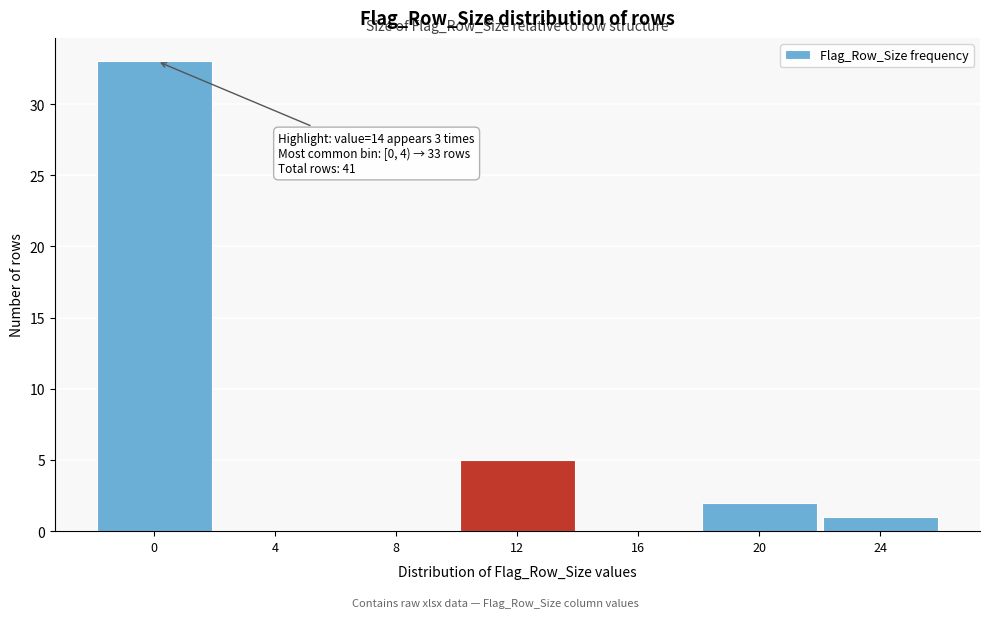

Reading left to right, list all the values displayed in this chart.

0=33	4=0	8=0	12=5	16=0	20=2	24=1